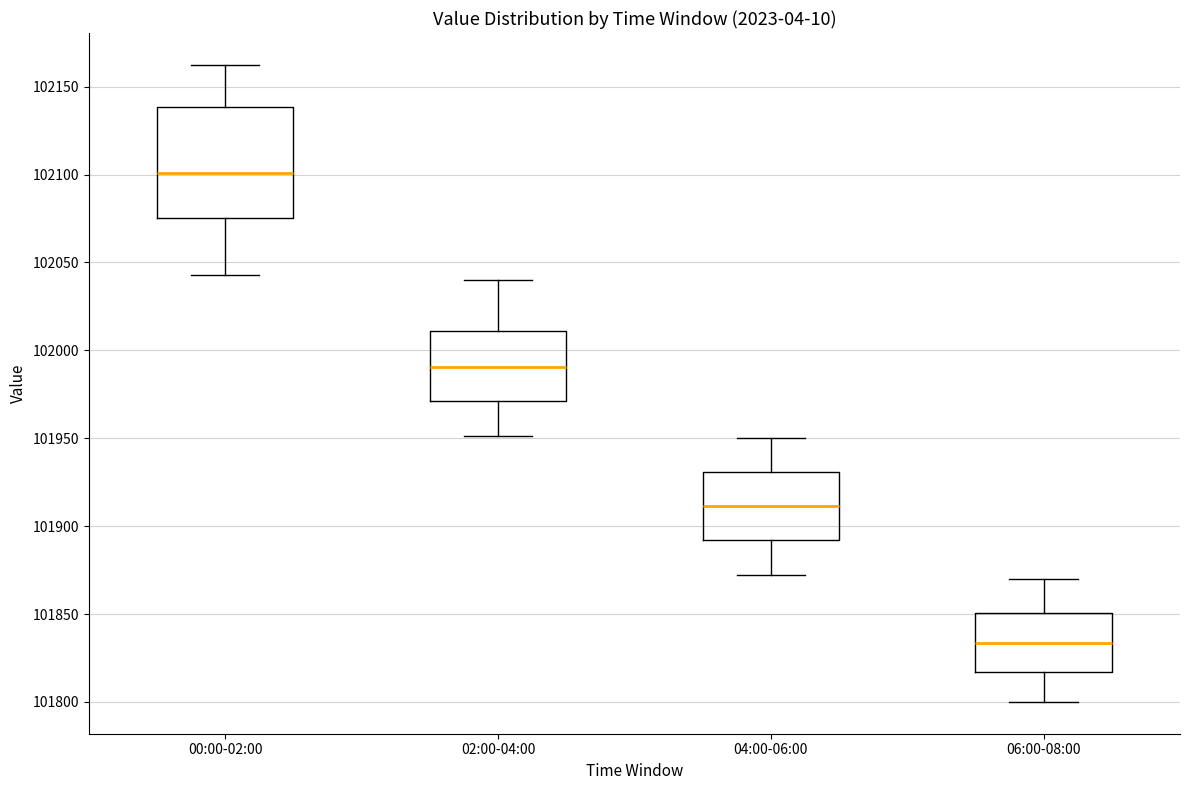

Reading left to right, read every box against the y-axis: the position of its median line, the range the box covers, and the ends of its whiskers. The values are not printed on the chart, so give them approximately, as read against the axis.

00:00-02:00: median 102100, box 102075 to 102140, whiskers 102045 to 102160
02:00-04:00: median 101990, box 101970 to 102010, whiskers 101950 to 102040
04:00-06:00: median 101910, box 101890 to 101930, whiskers 101870 to 101950
06:00-08:00: median 101835, box 101815 to 101850, whiskers 101800 to 101870